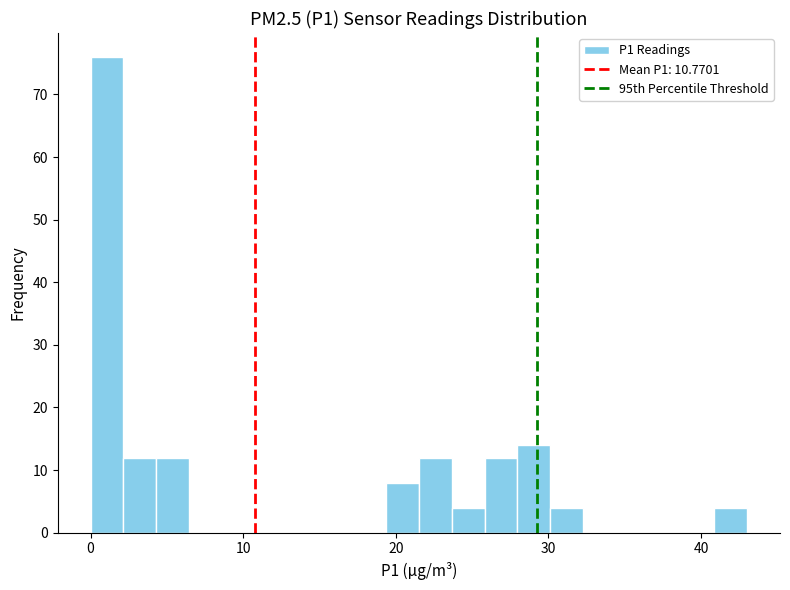

Around what value on the x-axis is the tallest bar? Give the approximate position of its centre, as read against the axis.

1